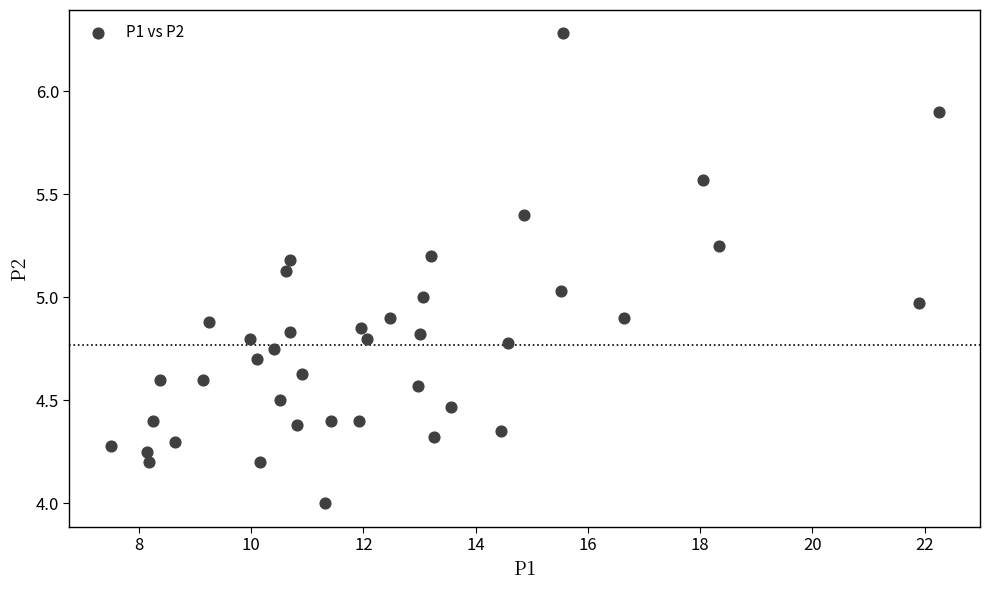

What is the range of Y values (max minus min)?

2.3